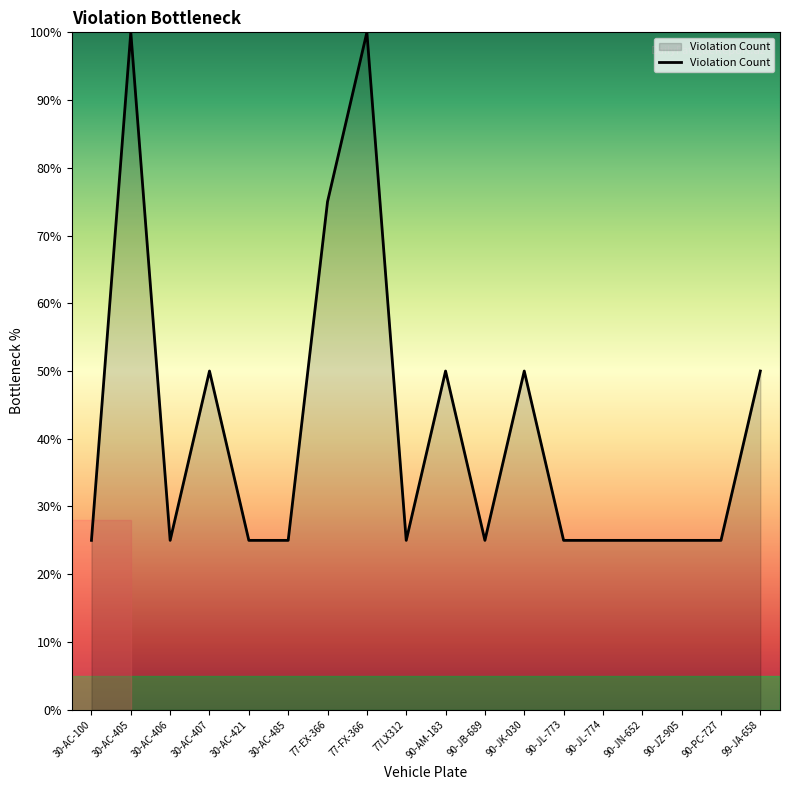

What is the minimum value shown in the chart?

25